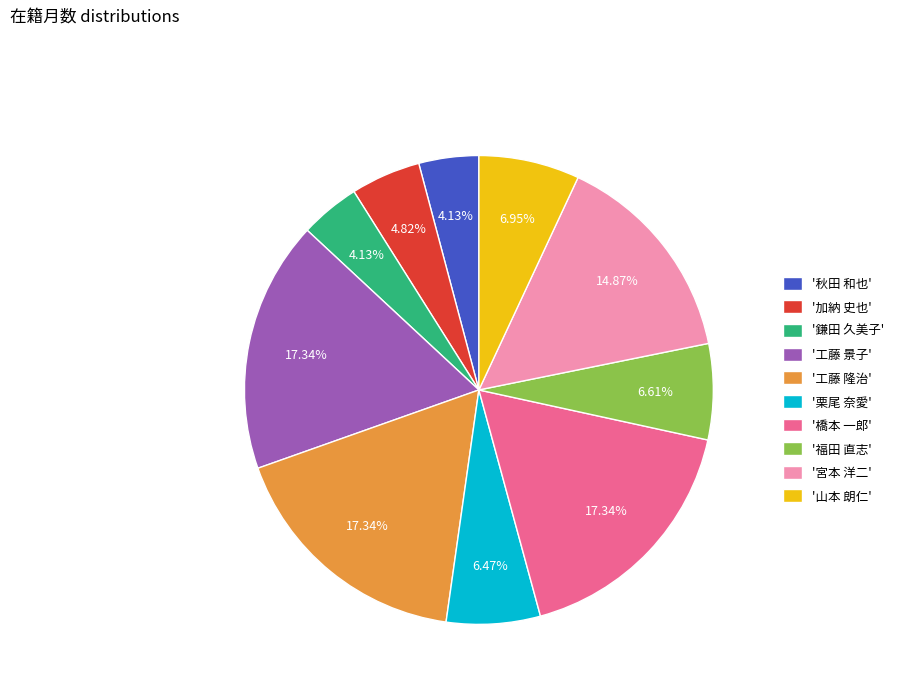

What is the ratio of the value at '山本 朗仁' to the value at '鎌田 久美子'?

1.7